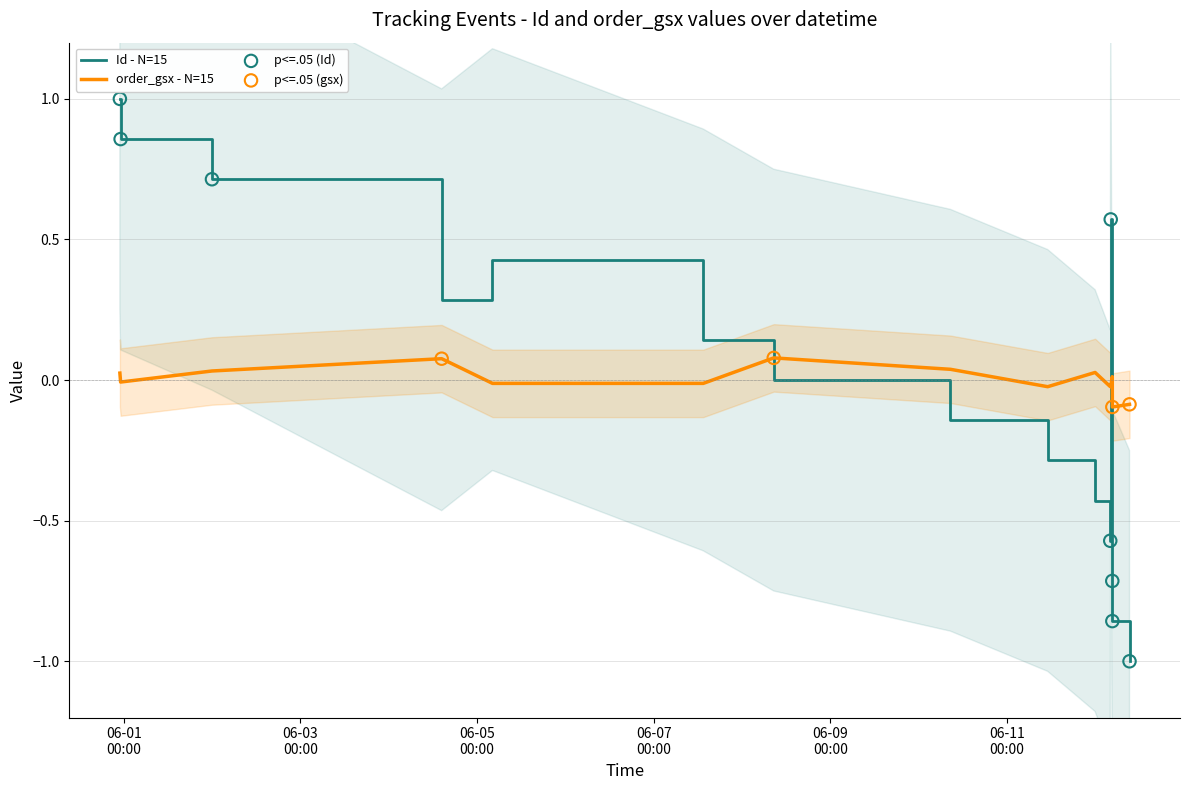

What is the change in value from 2025-06-11 23:58:00 to 2025-06-12 04:39:00?

-0.4